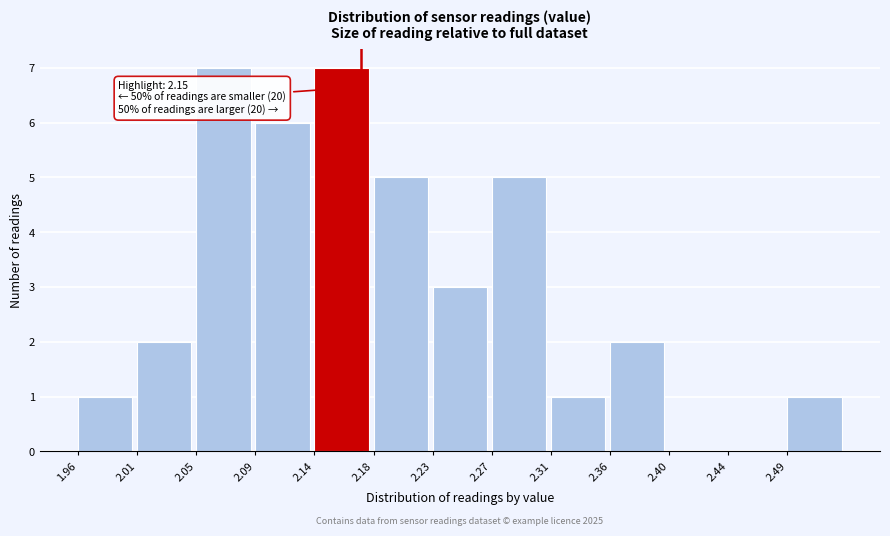

Reading left to right, transcribe all the data shown in this chart.

1.96=1	2.01=2	2.05=7	2.09=6	2.14=7	2.18=5	2.23=3	2.27=5	2.31=1	2.36=2	2.40=0	2.44=0	2.49=1